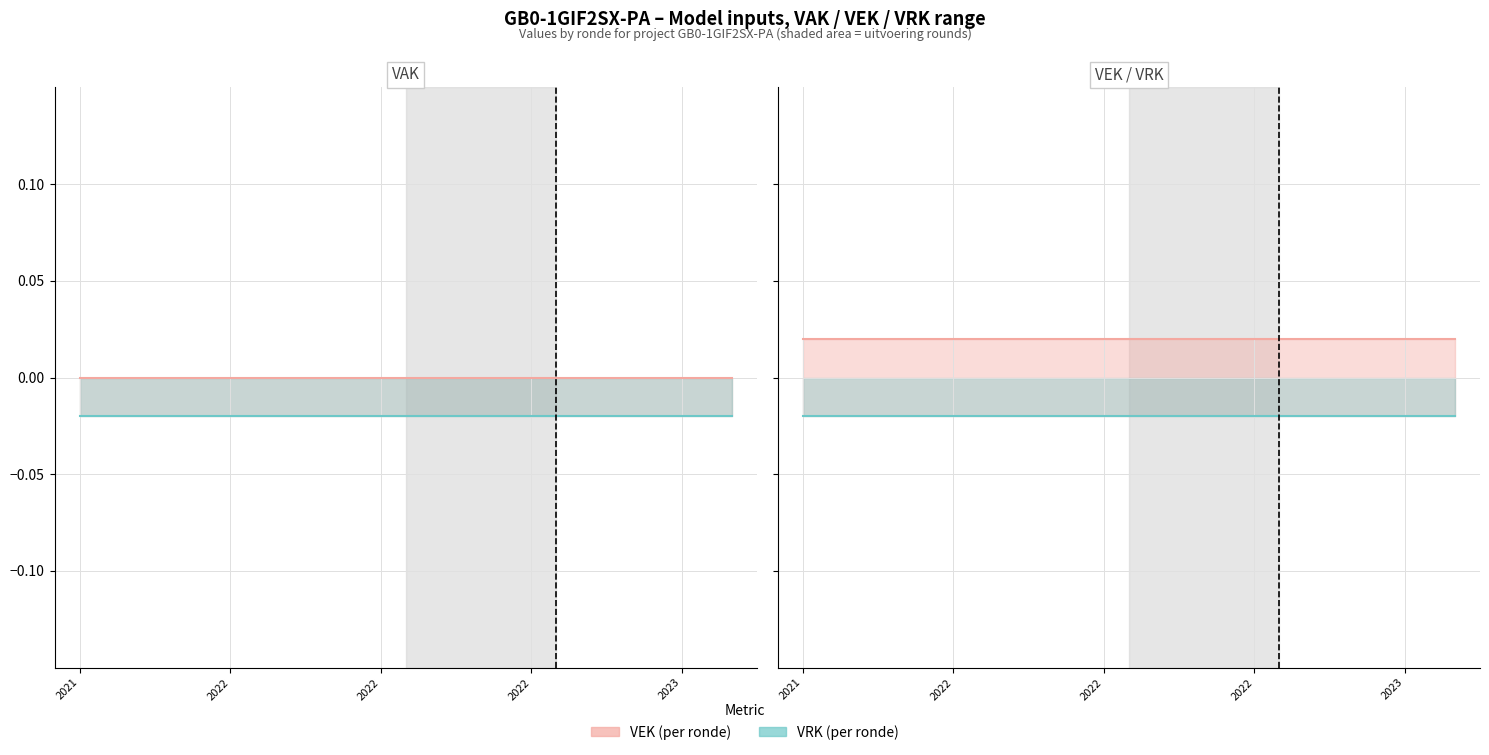

The value of VRK at 12 is -0.0. True or false?

False